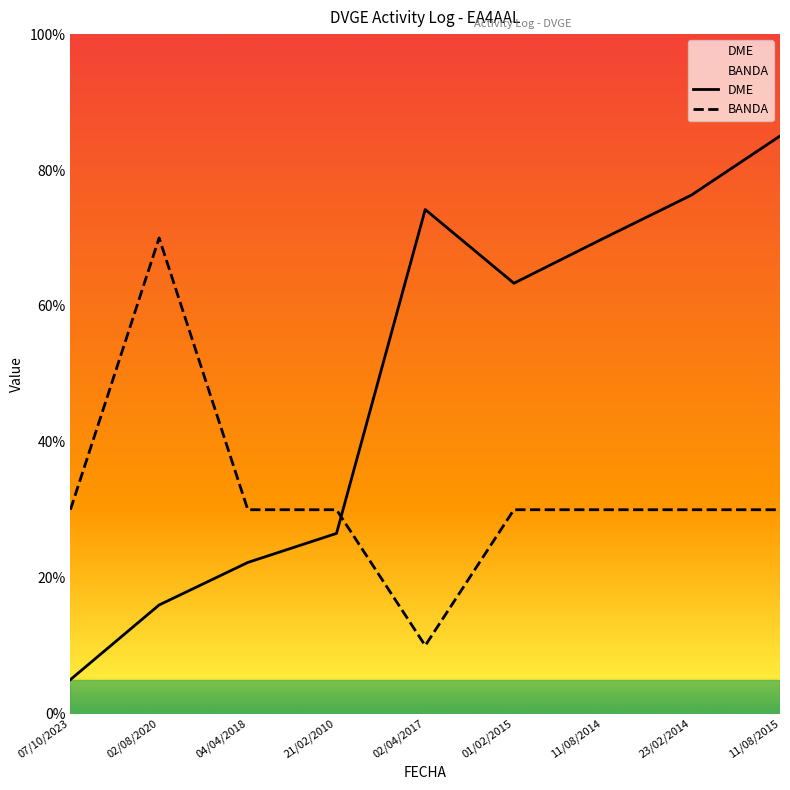

At how many categories does at least one series exceed 41?

6